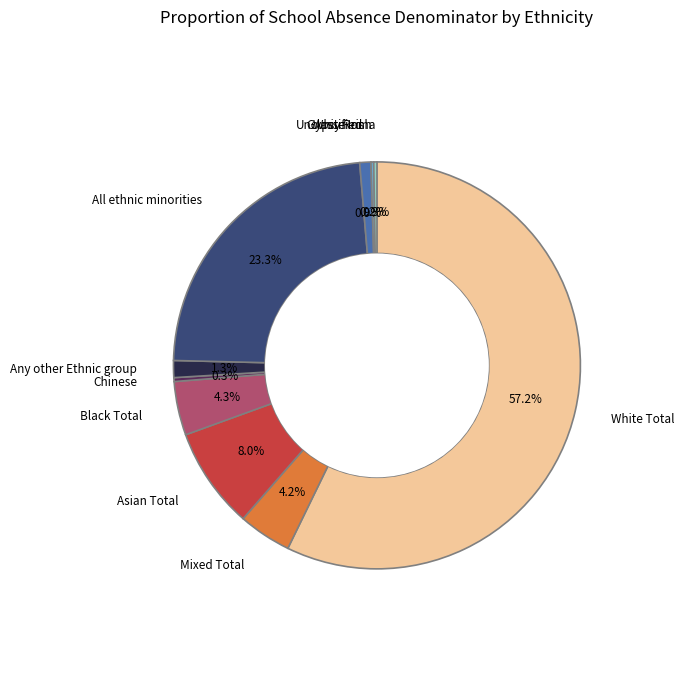

Is there any slice that represents more than half of the pie?

Yes